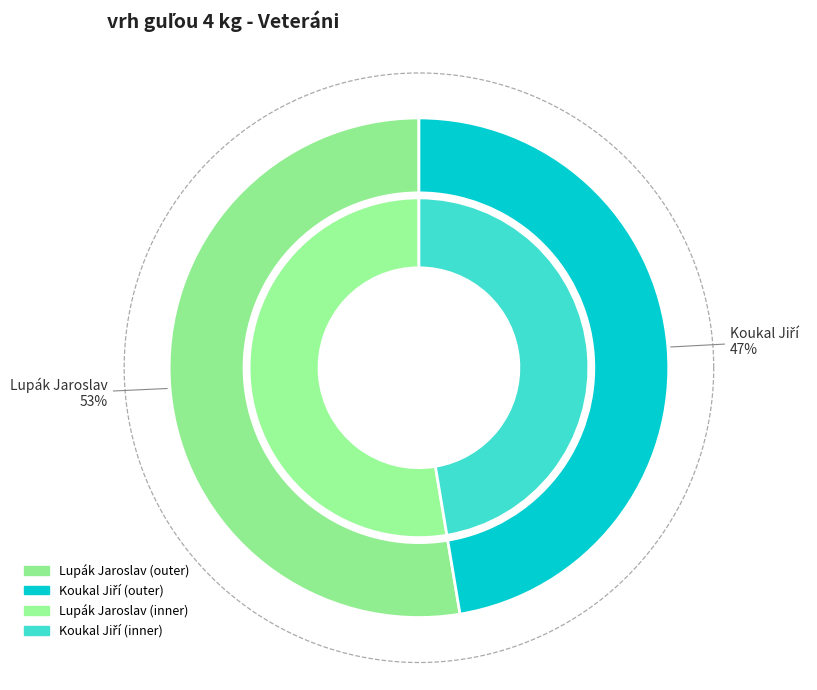

Does Lupák Jaroslav represent more than half of the total?

Yes